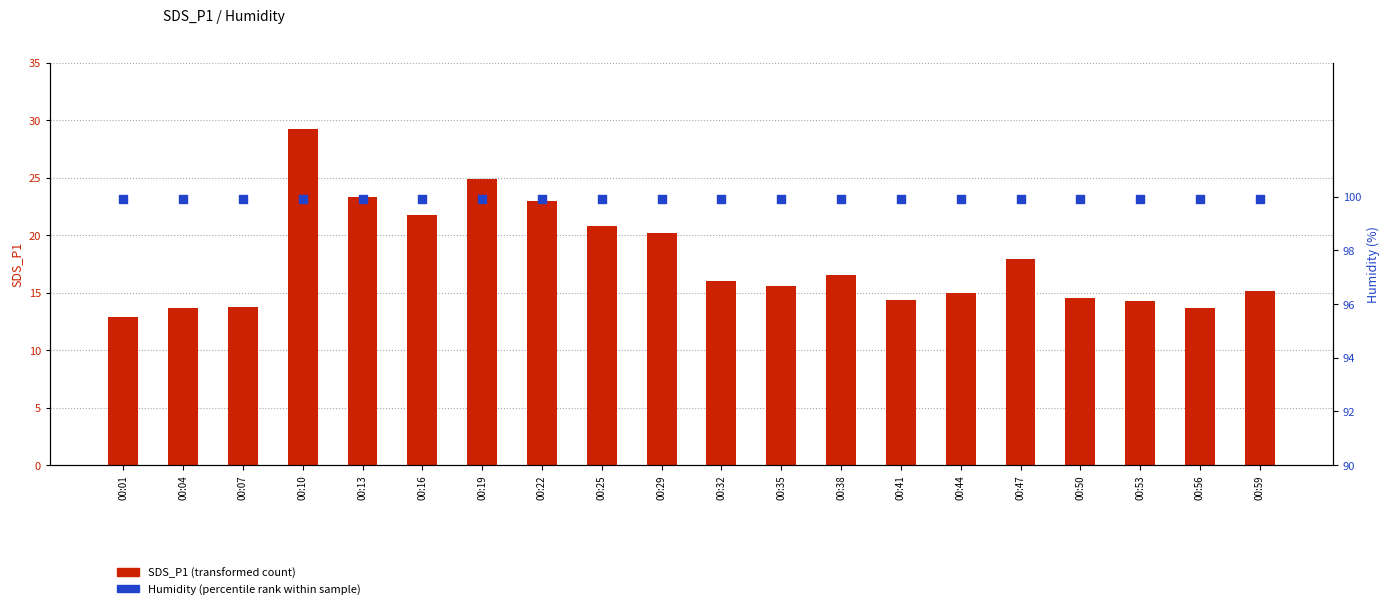

What is the total value across all series at 00:56?

113.6